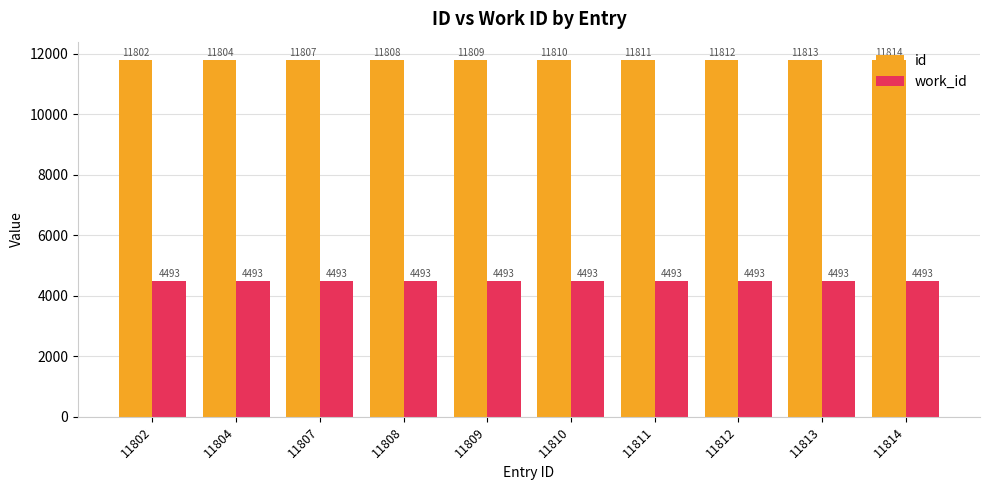

What is the value of the work_id bar at the 7th from the left?

4493